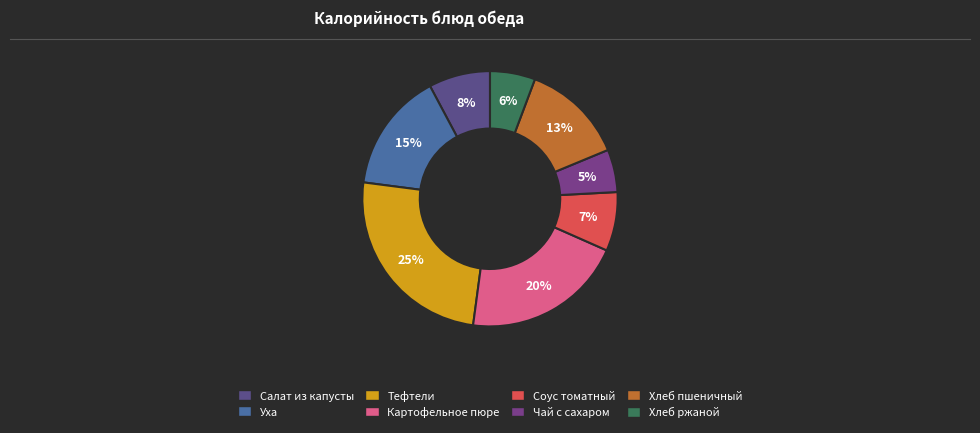

Is there any slice that represents more than half of the pie?

No